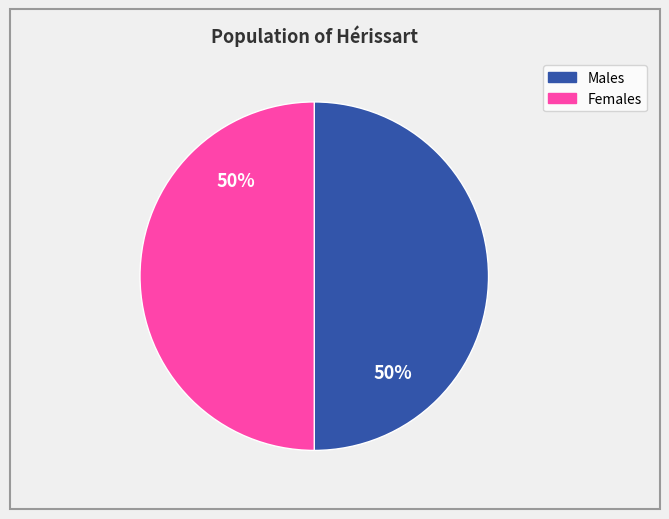

How many segments does this pie chart have?

2